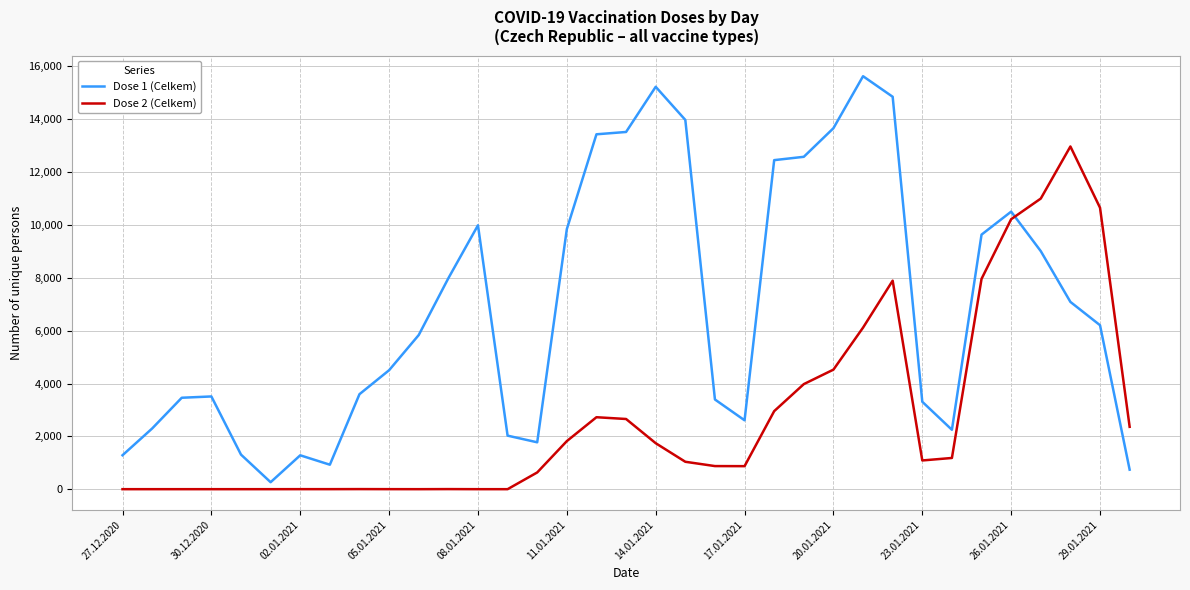

What is the greatest value displayed?

15629